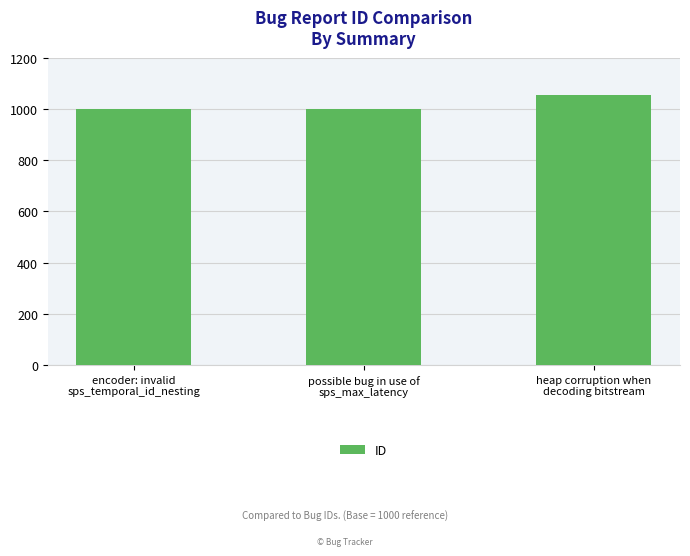

What is the minimum value shown in the chart?

998